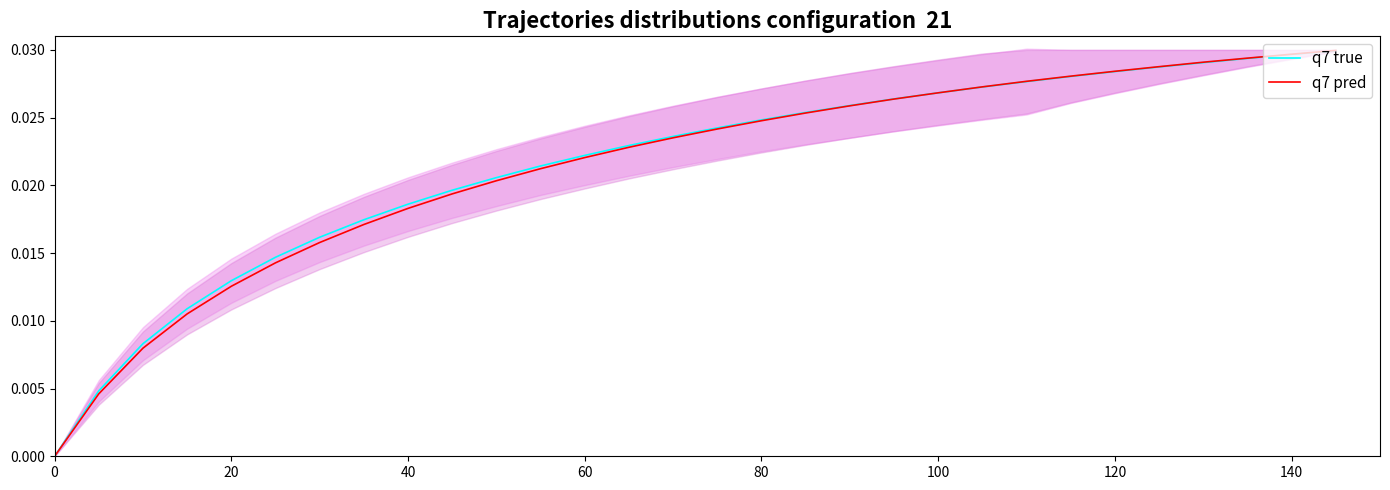

True or false: q7 true and q7 pred cross at least once.

False